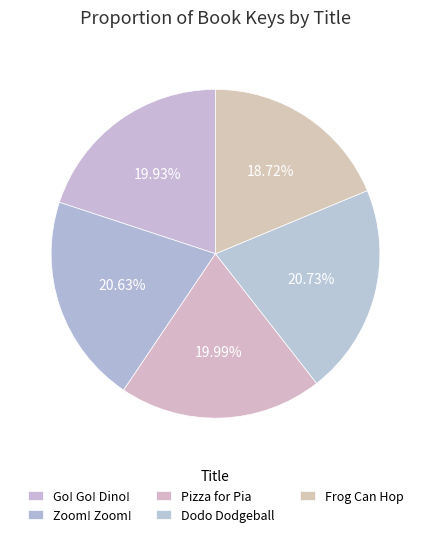

How many segments does this pie chart have?

5